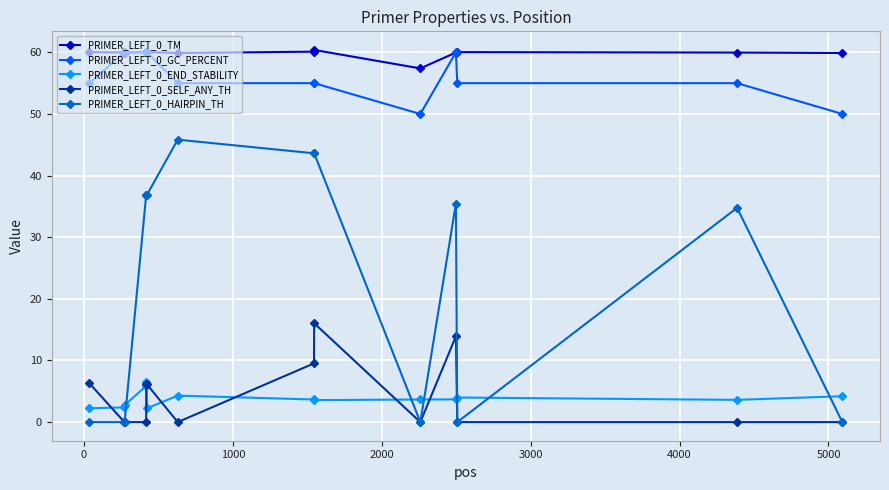

How many categories are shown in the chart?

14